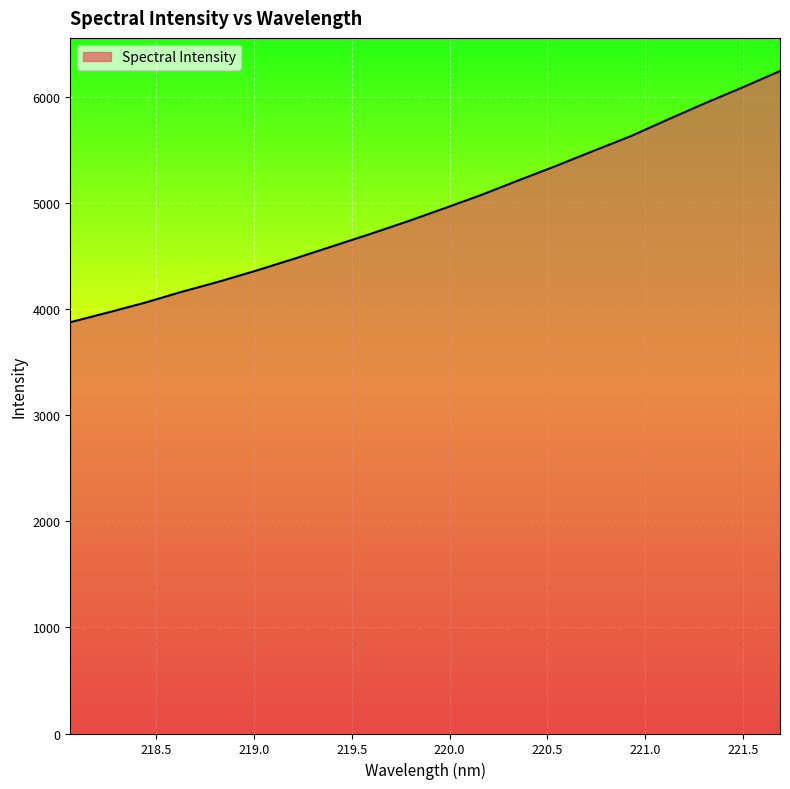

What is the smallest value displayed?

3876.5